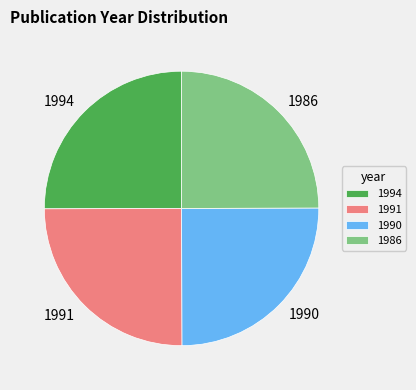

What is the ratio of the value at 1986 to the value at 1990?

1.0